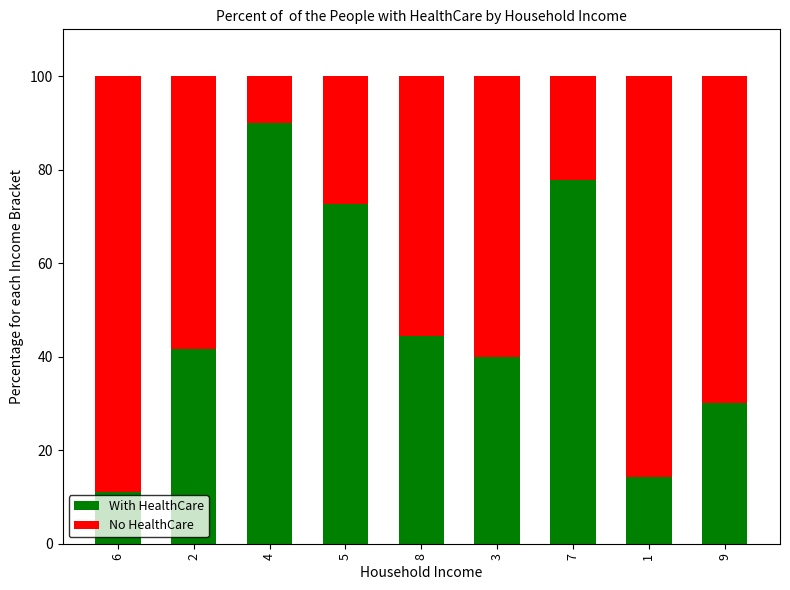

Reading left to right, list the values for the With HealthCare series.

11.1	41.7	90.0	72.7	44.4	40.0	77.8	14.3	30.0